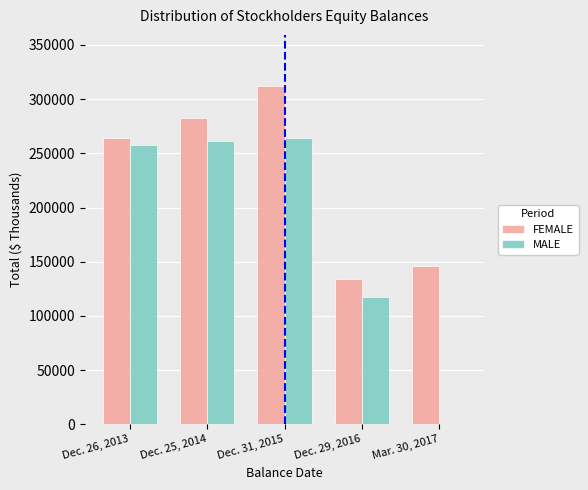

Is the value of FEMALE at Dec. 29, 2016 greater than the value of MALE at Dec. 26, 2013?

No